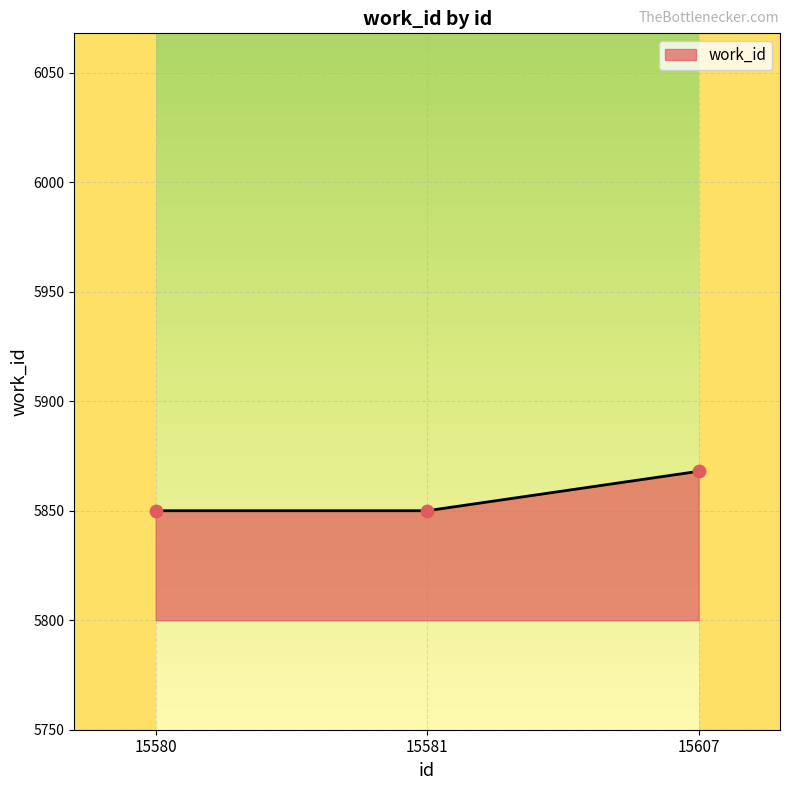

Between 15607 and 15580, which is larger?

15607